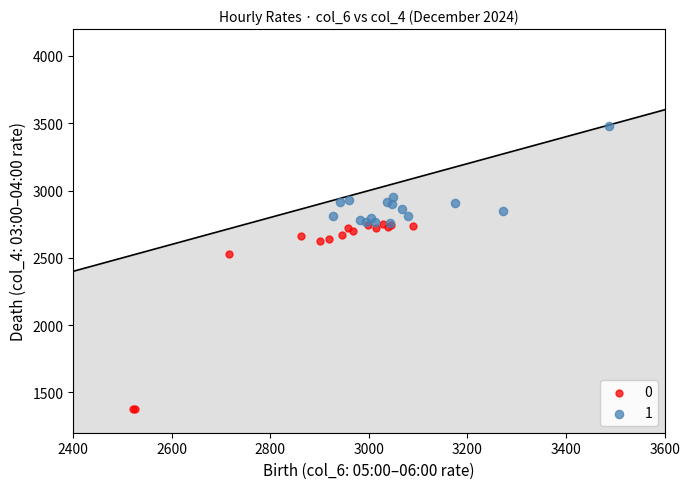

What are all the series names shown in the legend?

0, 1